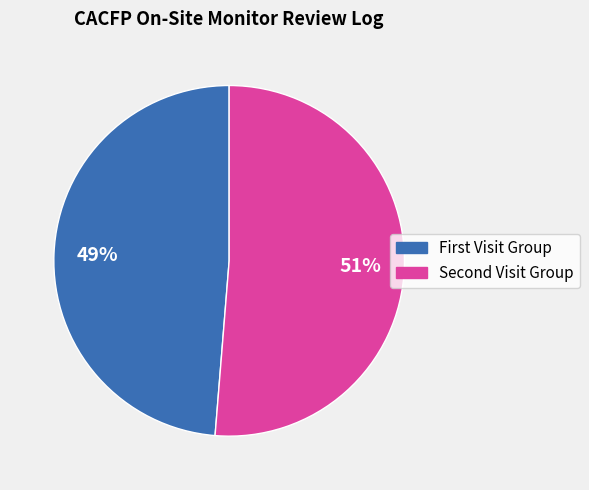

Is there a majority slice in this chart?

Yes